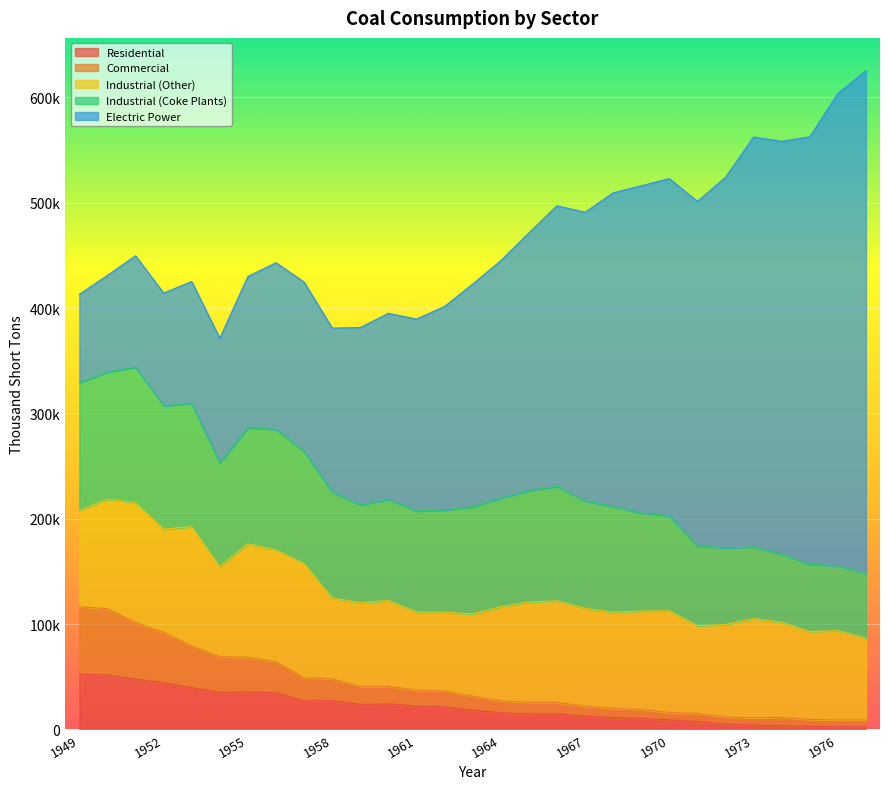

How many interior local peaks does the Residential series have?

3